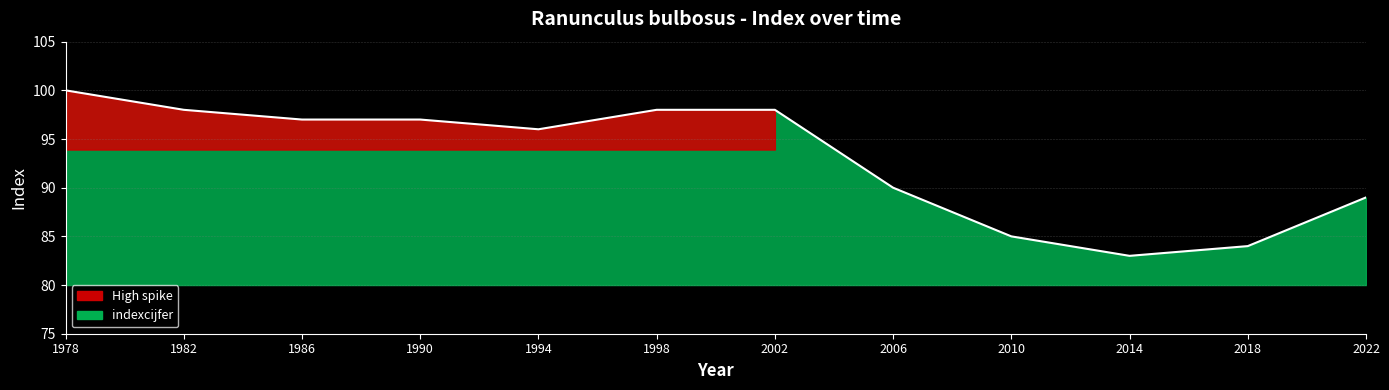

What is the difference between the second highest and minimum values?

15